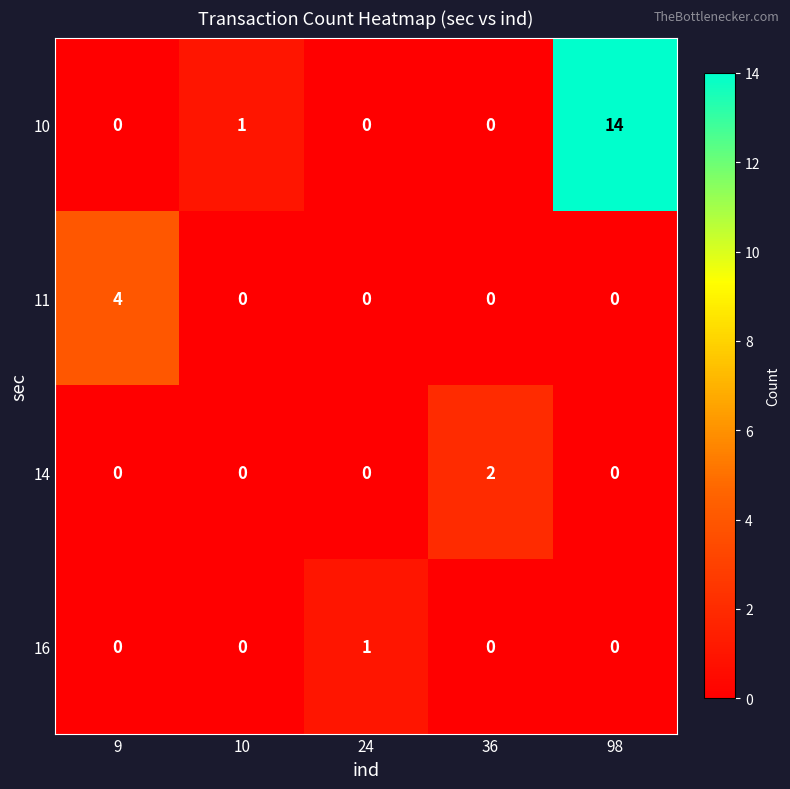

Which category has the highest value across all series?

98